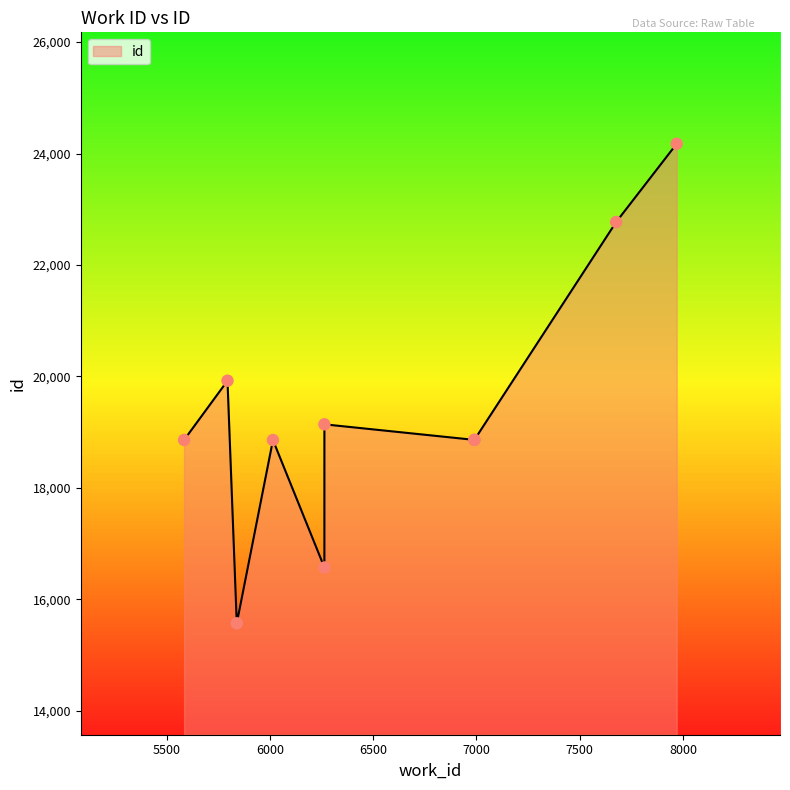

What is the ratio of the value at 6264 to the value at 7969?

0.8